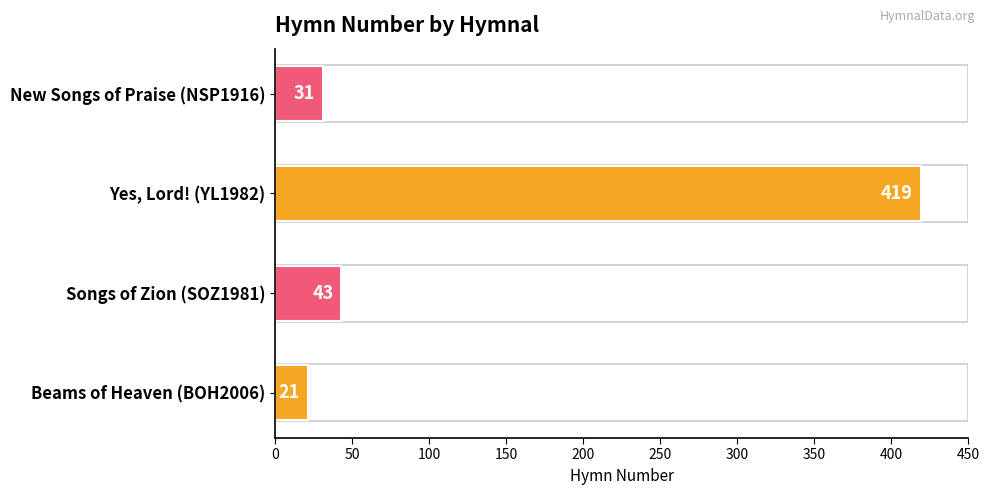

What is the difference between the maximum and minimum values?

398